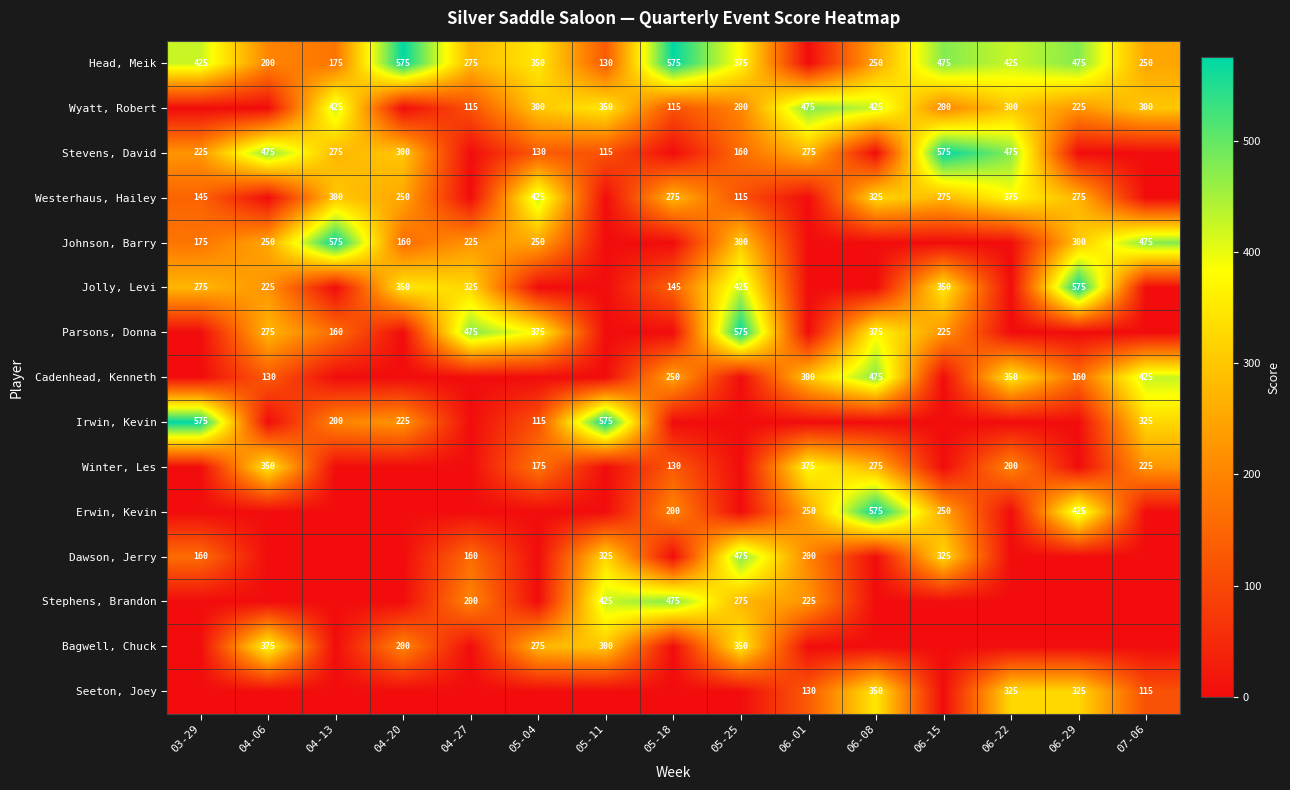

The value of Stephens, Brandon at 04-27 is 200. True or false?

True